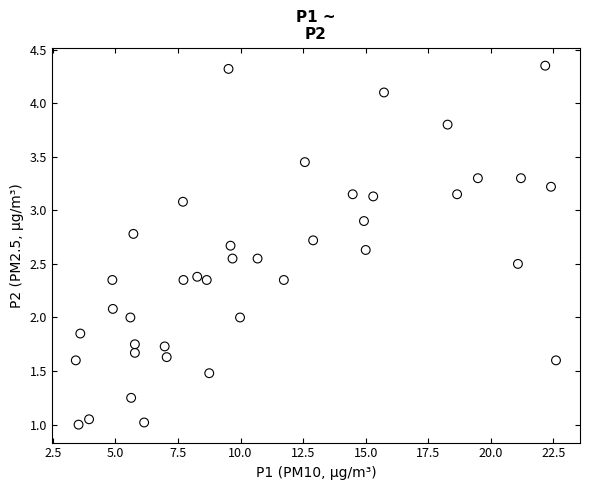

How many points are shown in the scatter plot?

40